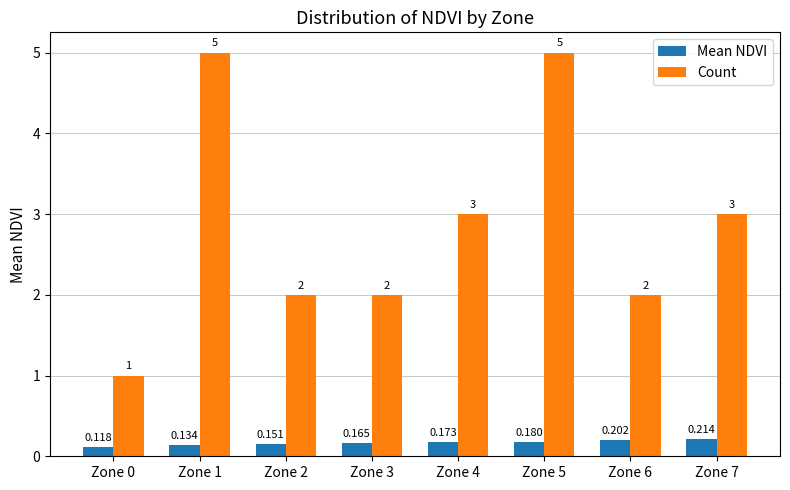

Does the chart contain any negative values?

No